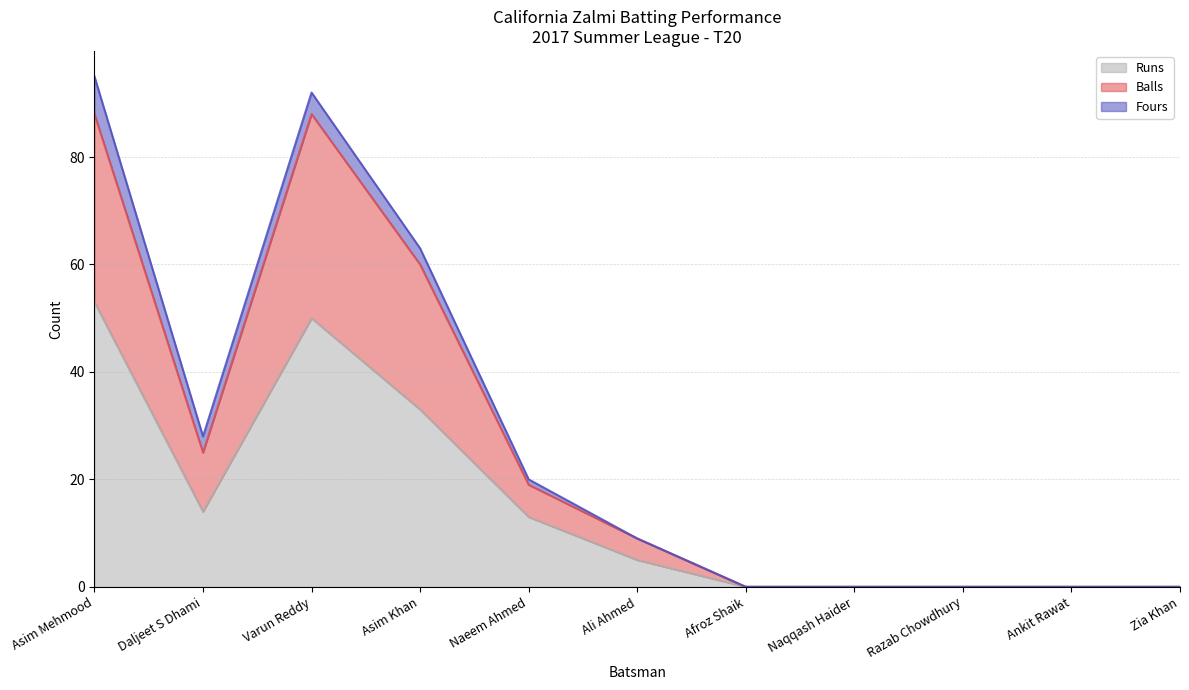

Is it true that Runs equals 0 at Ankit Rawat?

True